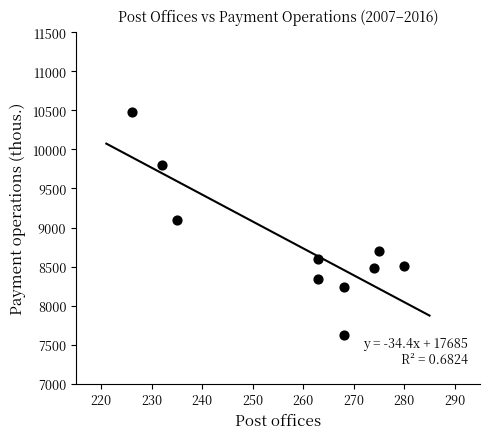

What is the average Y value?

8787